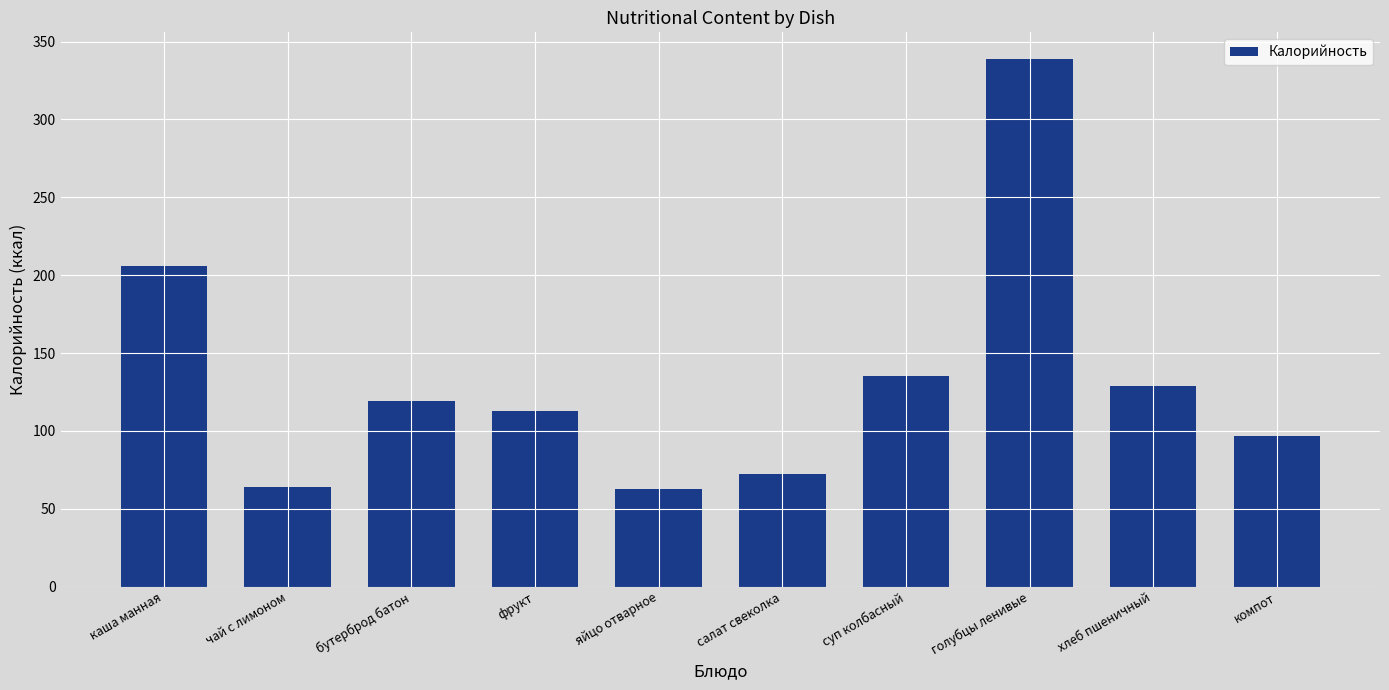

At which label is the value closest to 201?

каша манная